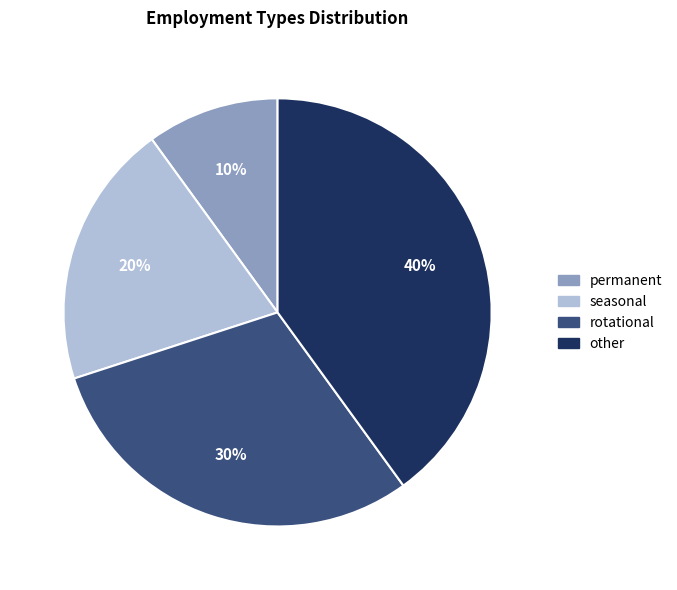

Is there any slice that represents more than half of the pie?

No